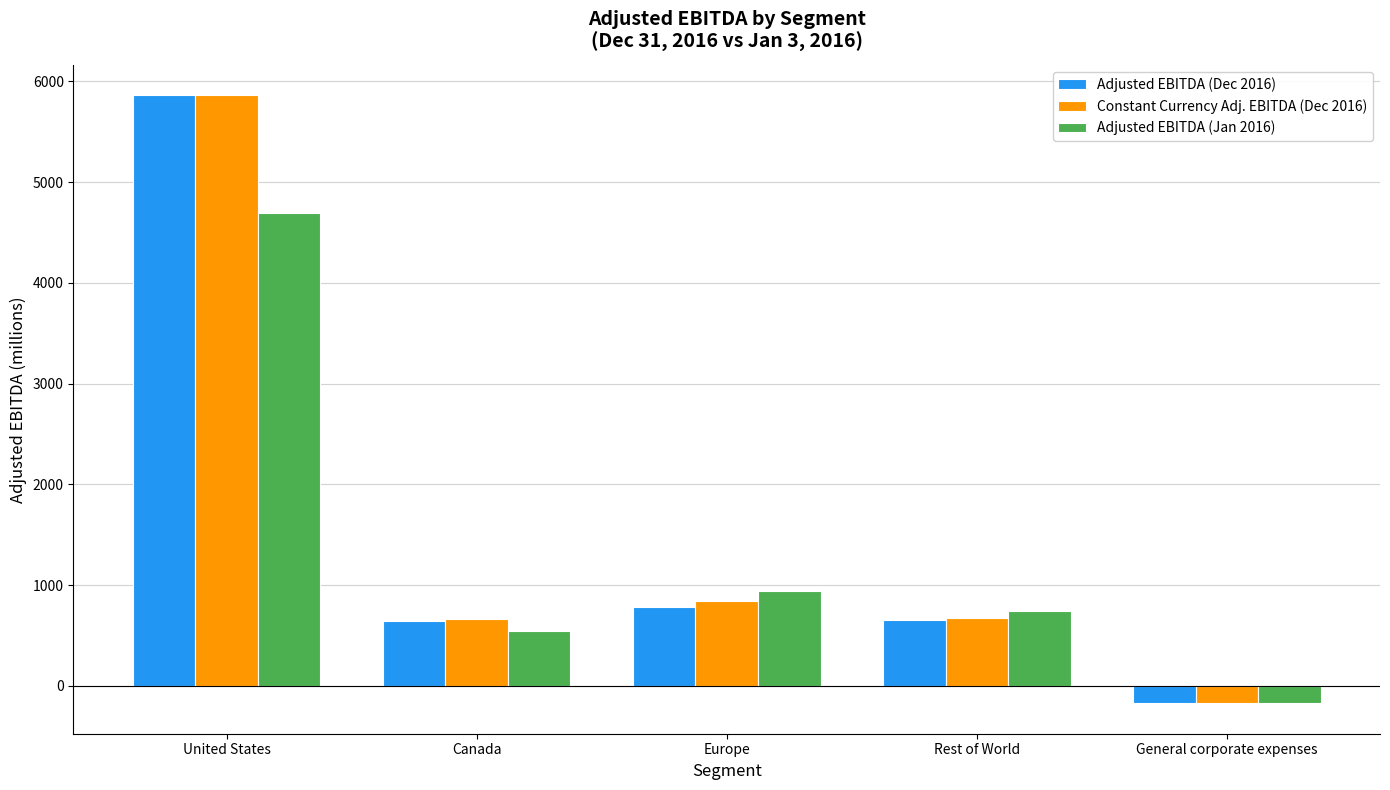

What is the sum of all Adjusted EBITDA (Dec 2016) values?

7778